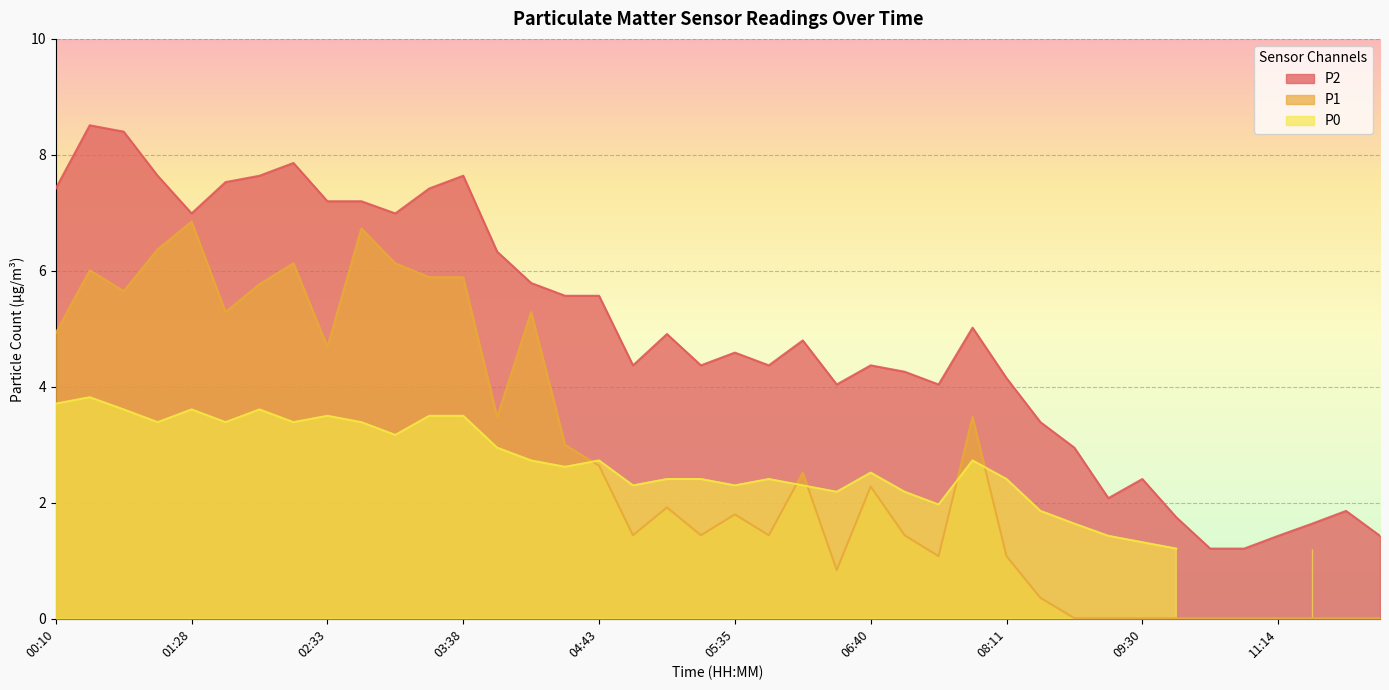

What is the label of the 9th point from the right?

09:04